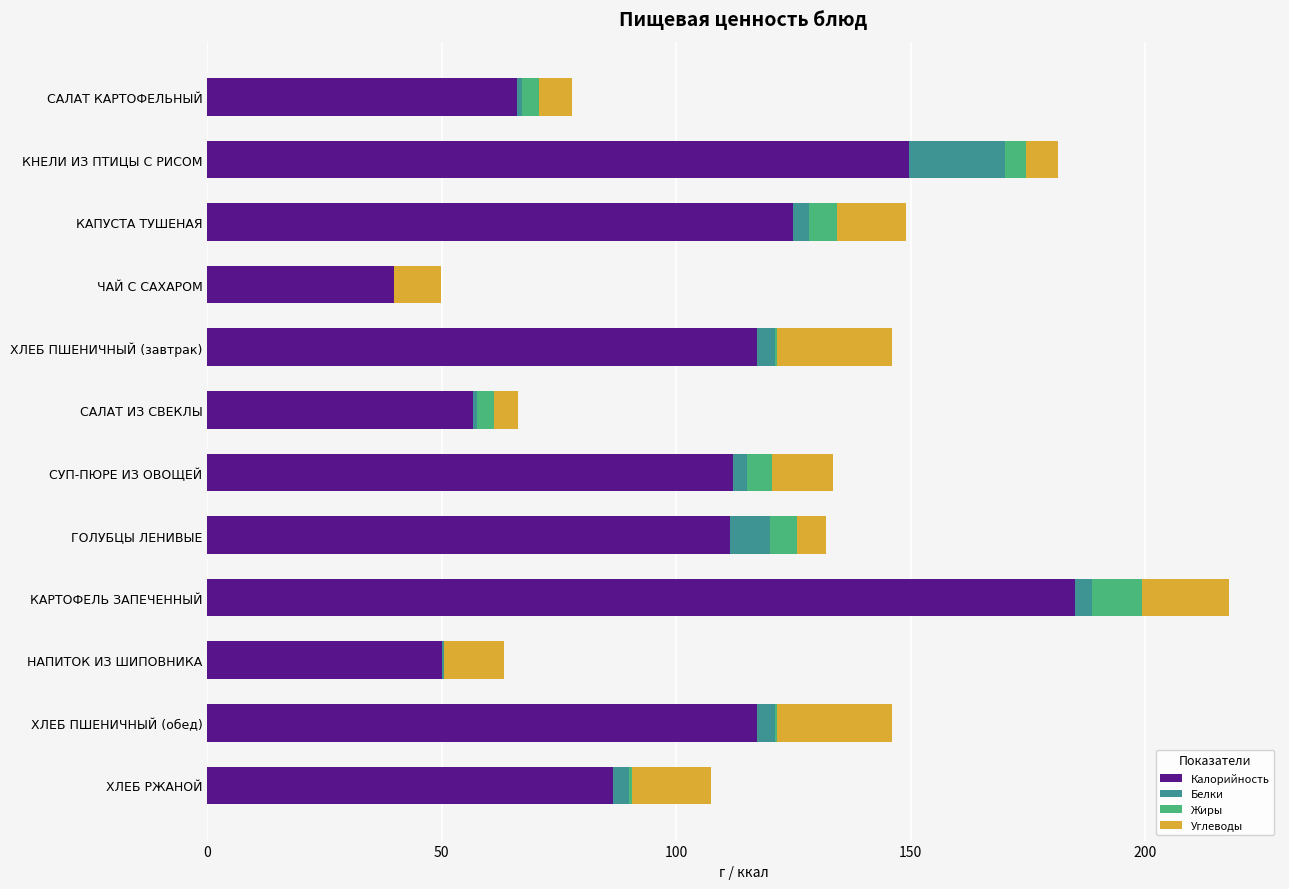

What is the maximum value for Калорийность?

185.0